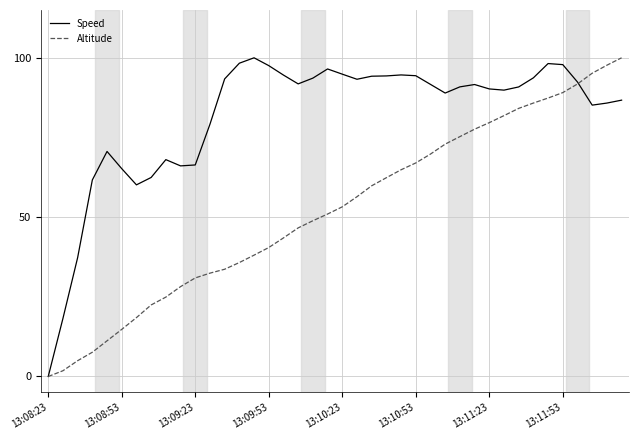

Rank the series by their average value, from lowest to highest.

Altitude, Speed